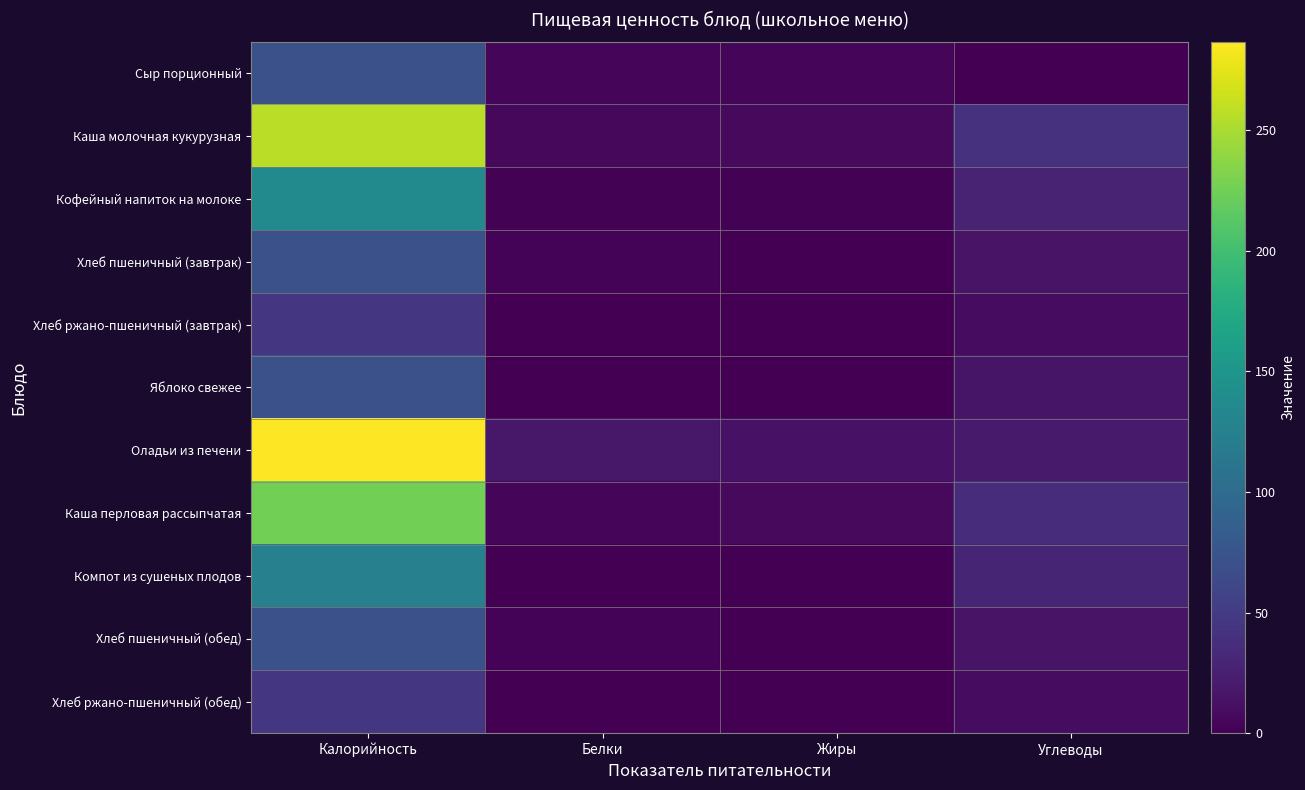

Reading right to left, extract all data points from this chart.

Сыр порционный: Углеводы=0.0	Жиры=5.5	Белки=5.4	Калорийность=70.6
Каша молочная кукурузная: Углеводы=40.5	Жиры=7.6	Белки=6.5	Калорийность=256.5
Кофейный напиток на молоке: Углеводы=27.9	Жиры=1.9	Белки=2.0	Калорийность=136.7
Хлеб пшеничный (завтрак): Углеводы=14.9	Жиры=0.3	Белки=2.3	Калорийность=71.2
Хлеб ржано-пшеничный (завтрак): Углеводы=10.0	Жиры=0.1	Белки=0.9	Калорийность=44.9
Яблоко свежее: Углеводы=15.7	Жиры=0.6	Белки=0.6	Калорийность=71.0
Оладьи из печени: Углеводы=20.9	Жиры=14.2	Белки=18.9	Калорийность=286.6
Каша перловая рассыпчатая: Углеводы=36.5	Жиры=6.7	Белки=4.7	Калорийность=225.4
Компот из сушеных плодов: Углеводы=30.2	Жиры=0.1	Белки=1.0	Калорийность=125.3
Хлеб пшеничный (обед): Углеводы=14.9	Жиры=0.3	Белки=2.3	Калорийность=71.2
Хлеб ржано-пшеничный (обед): Углеводы=10.0	Жиры=0.1	Белки=0.9	Калорийность=44.9